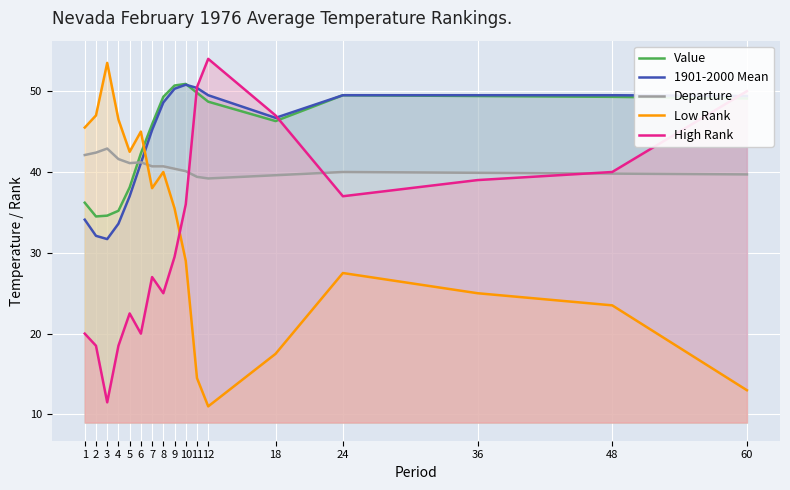

What is the smallest value displayed?

11.0